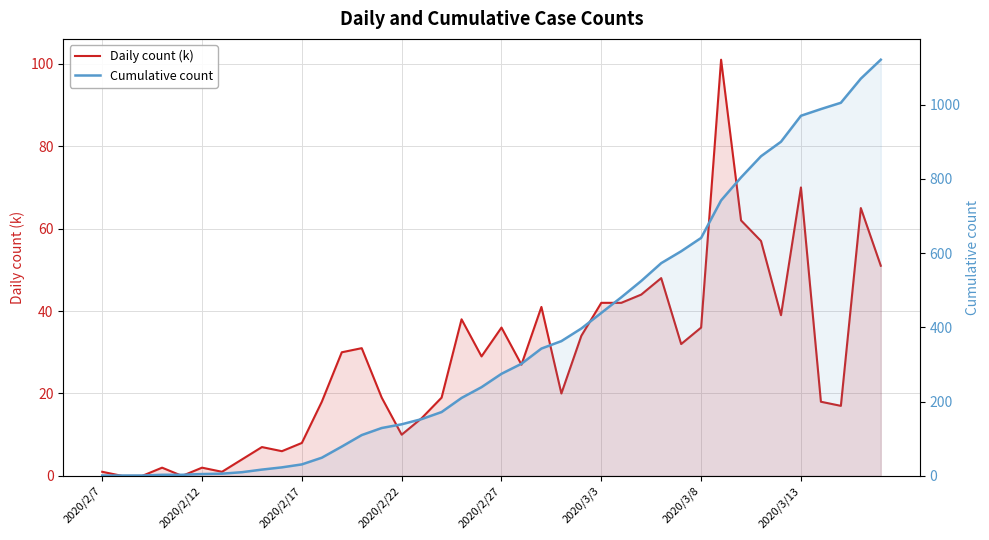

What is the total value across all series at 39?

1172